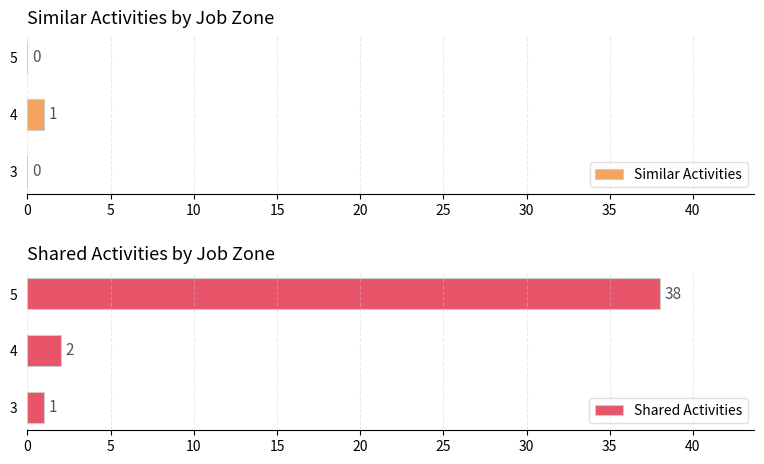

Which series has the widest spread of values?

Shared Activities